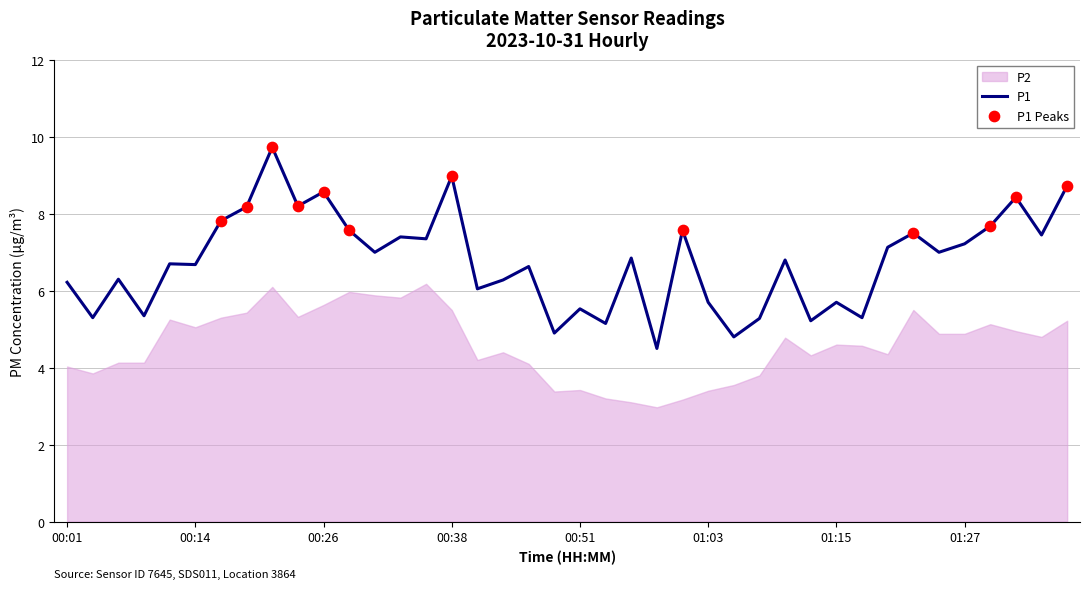

What is the highest value of the P1 series?

9.7